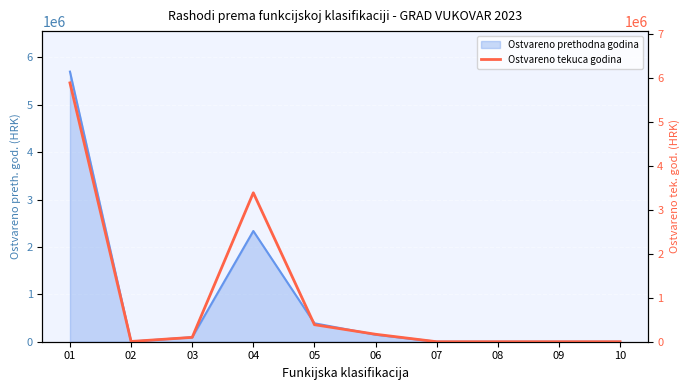

Rank the categories by value from lowest to highest.

07, 08, 09, 10, 02, 03, 06, 05, 04, 01